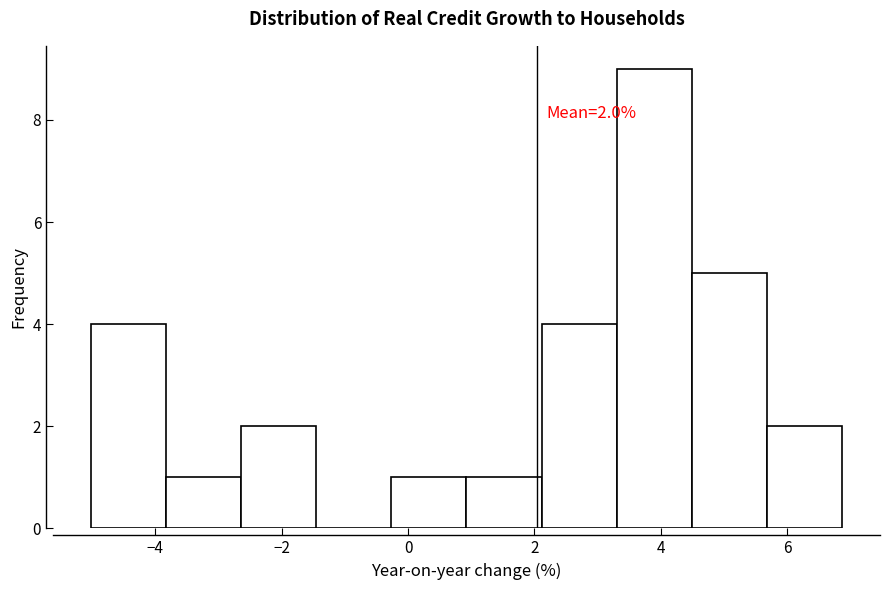

Which range on the x-axis has the tallest bar?

3.4 to 4.4